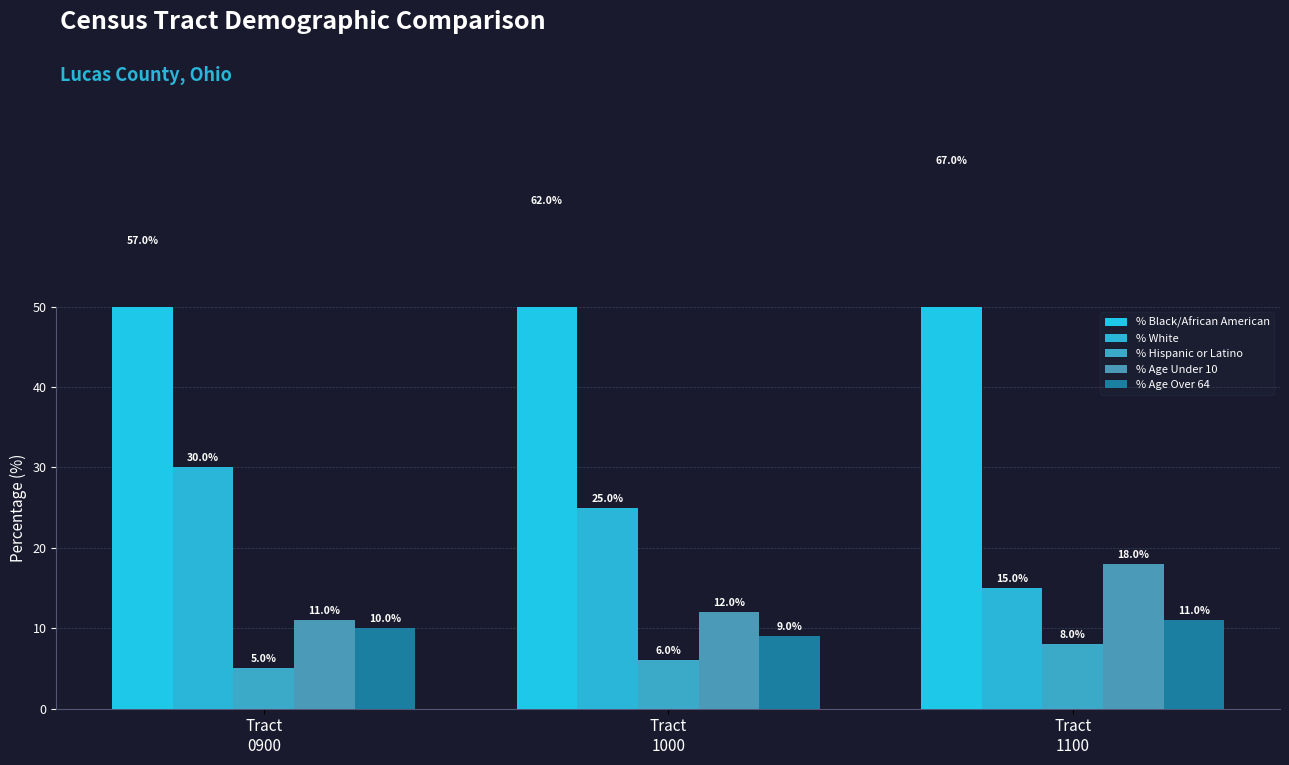

Is the value of % Black/African American at Tract
1100 greater than the value of % Age Over 64 at Tract
1000?

Yes